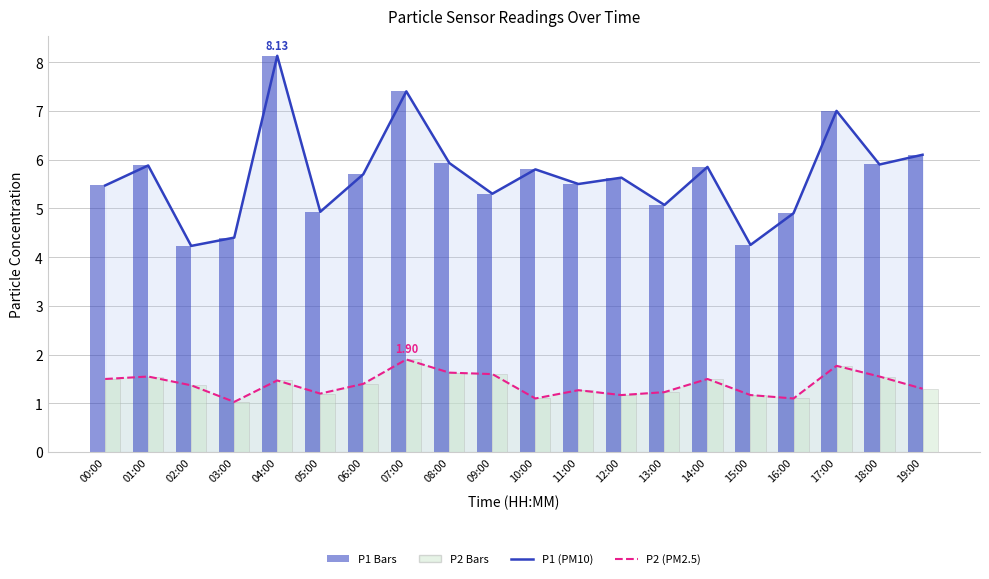

Which category has the lowest value in the P2 (PM2.5) series?

03:00